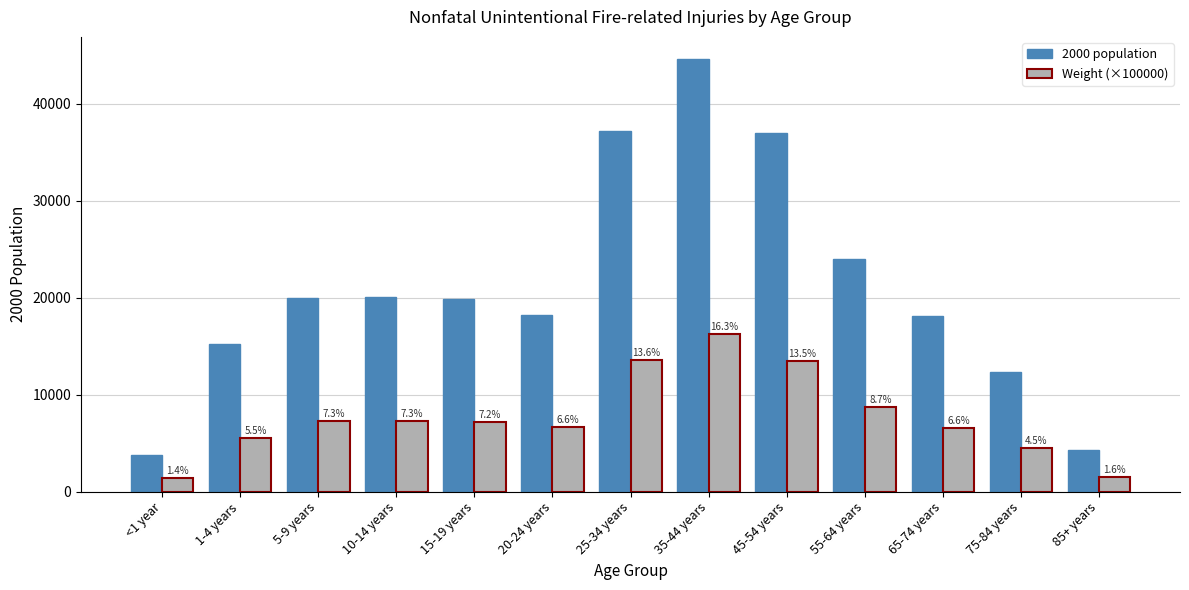

What is the label of the 5th bar from the left?

15-19 years